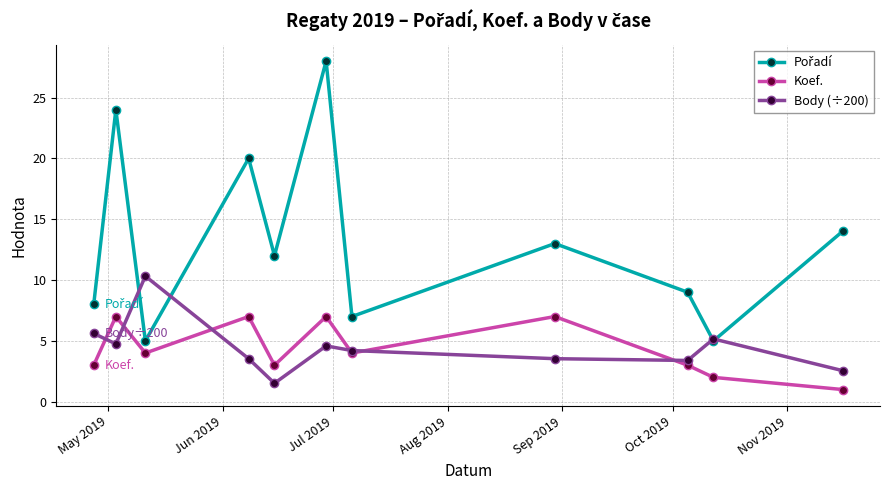

How many interior local peaks does the Koef. series have?

4